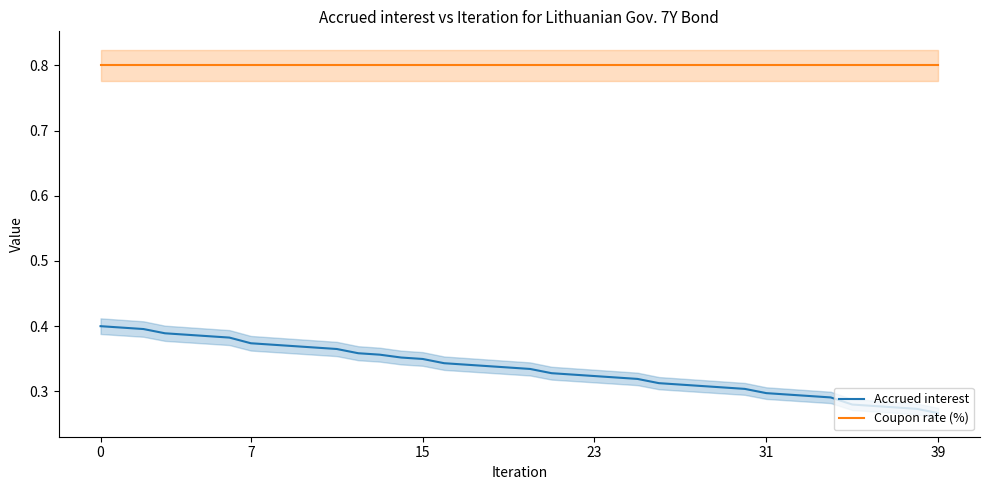

Is it true that Accrued interest equals 0.6 at 13?

False